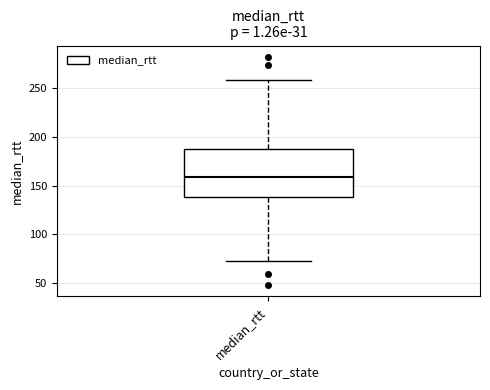

Read this box plot against the y-axis: the position of the median line, the range covered by the box, and the ends of both whiskers. The values are not printed on the chart, so give them approximately, as read against the axis.

median 160, box 140 to 185, whiskers 70 to 260